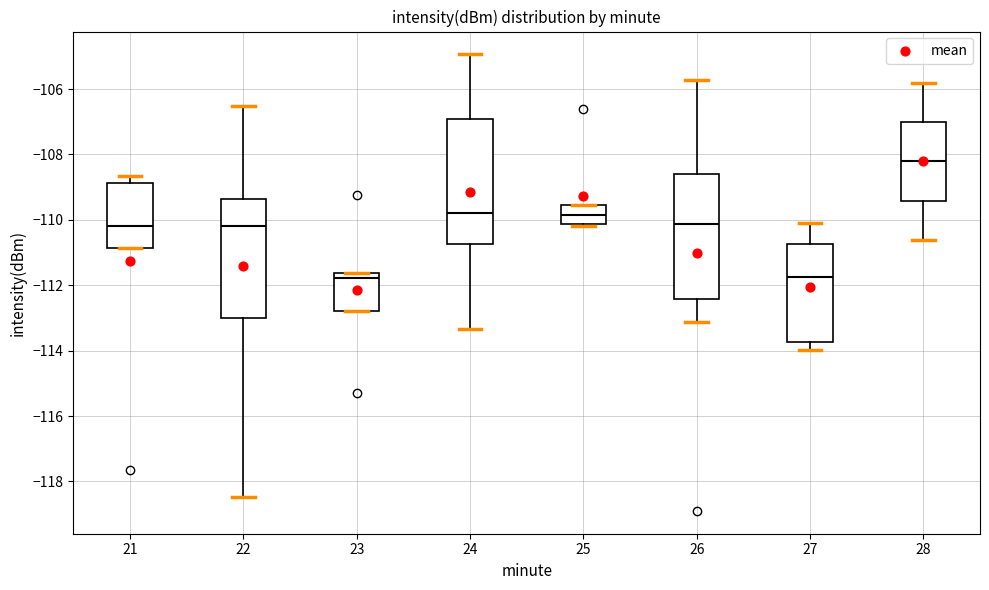

Which box's median line is the highest?

28